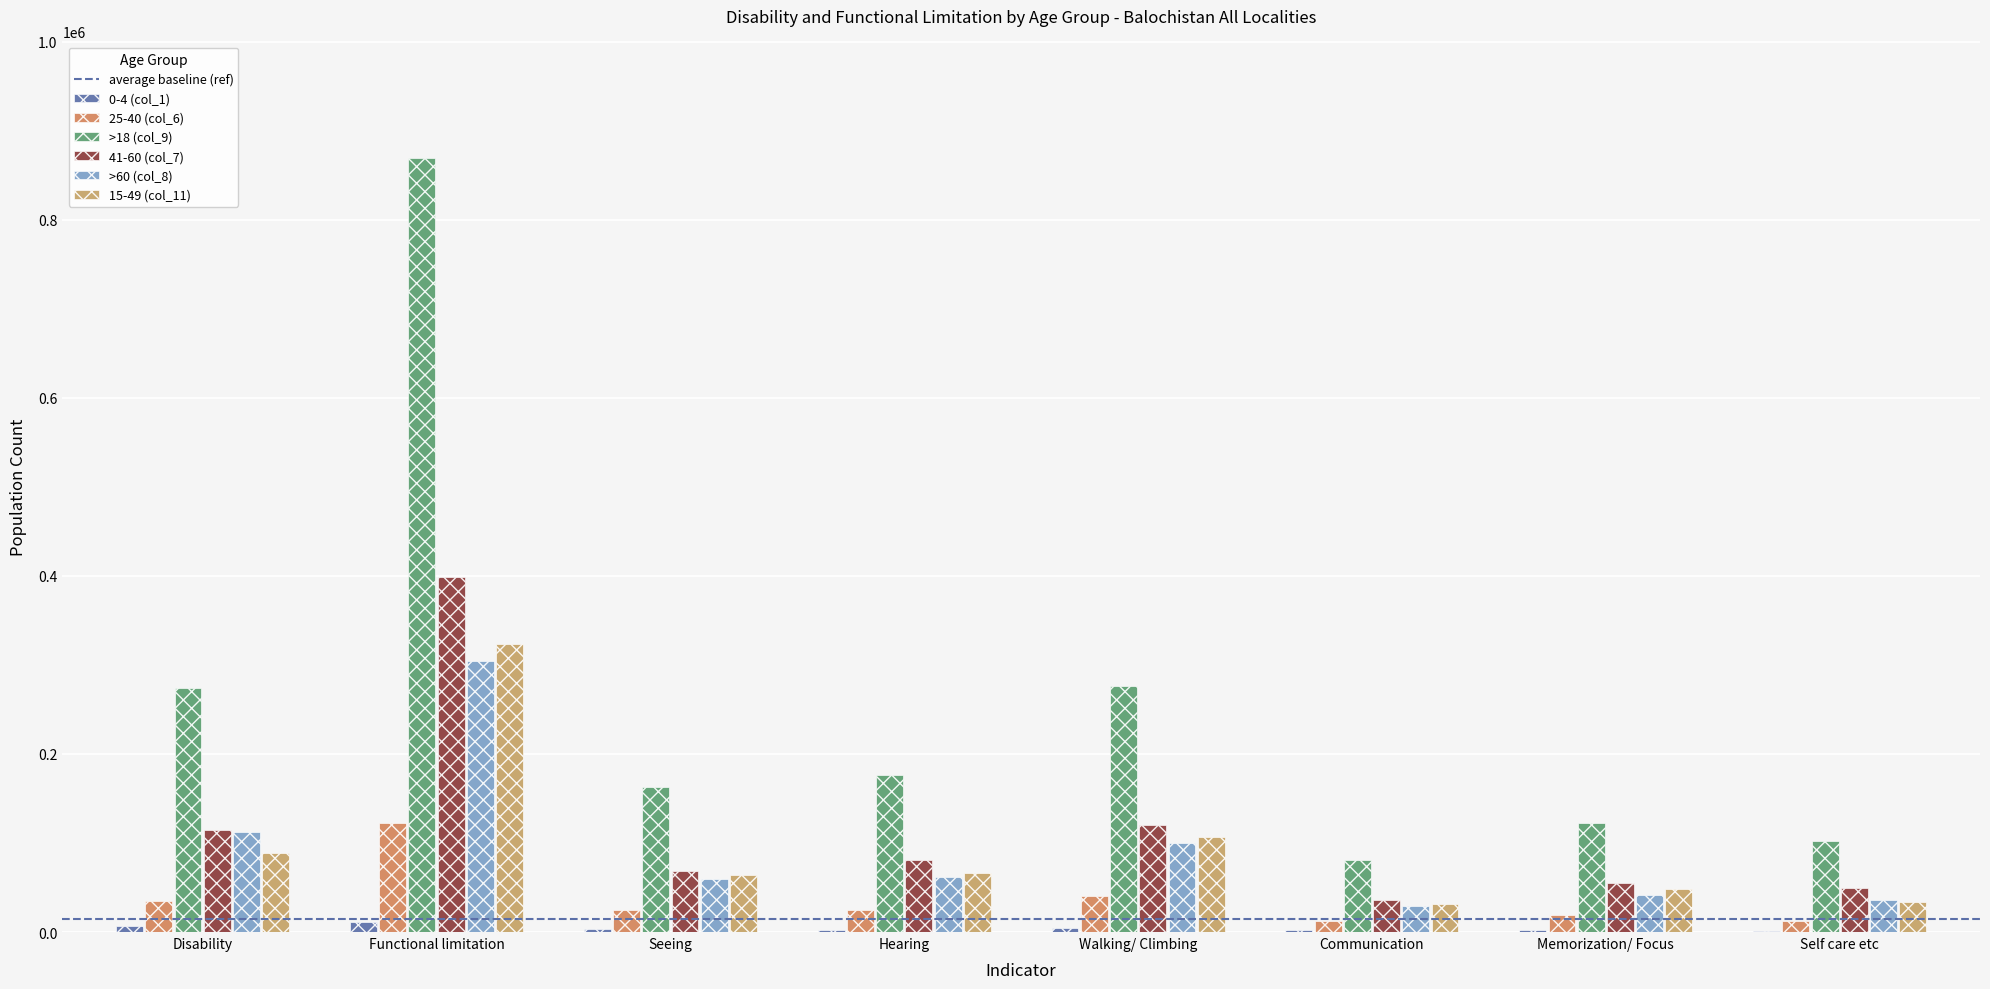

Is the value of 0-4 (col_1) at Communication greater than the value of >60 (col_8) at Walking/ Climbing?

No